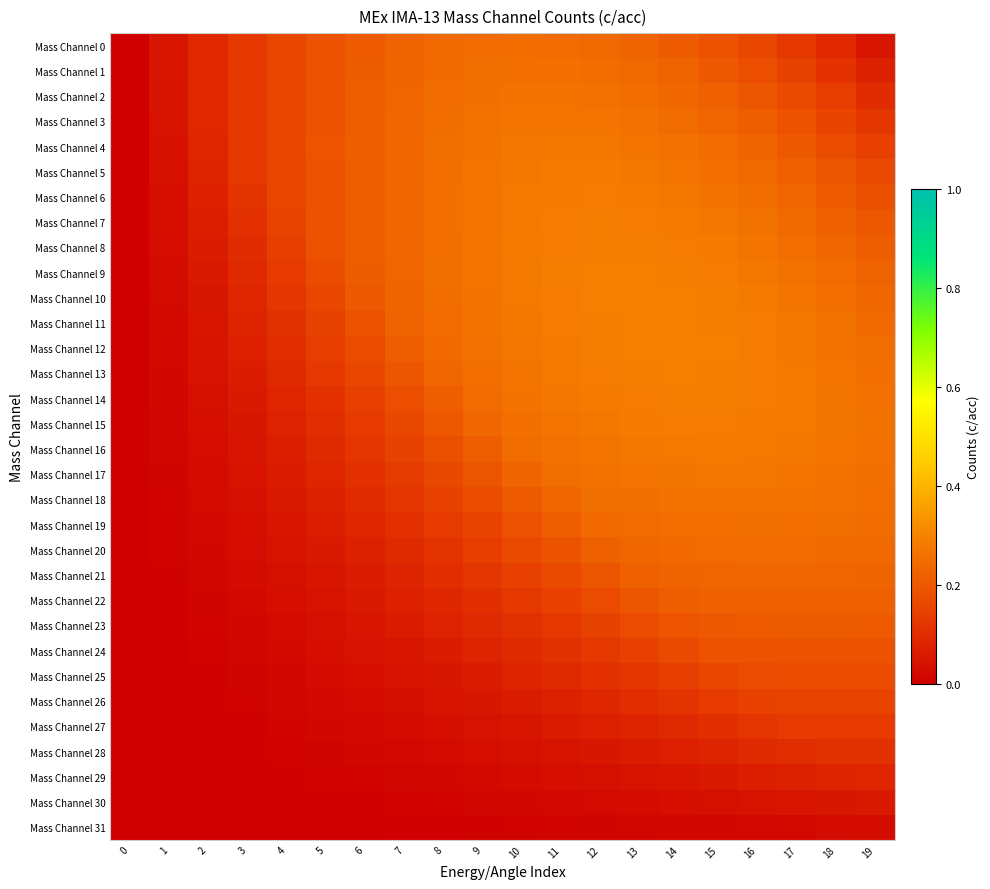

At 4, list the series in order from smallest to largest.

Mass Channel 31, Mass Channel 30, Mass Channel 29, Mass Channel 28, Mass Channel 27, Mass Channel 26, Mass Channel 25, Mass Channel 24, Mass Channel 23, Mass Channel 22, Mass Channel 21, Mass Channel 20, Mass Channel 19, Mass Channel 18, Mass Channel 17, Mass Channel 16, Mass Channel 15, Mass Channel 14, Mass Channel 13, Mass Channel 12, Mass Channel 11, Mass Channel 10, Mass Channel 9, Mass Channel 8, Mass Channel 7, Mass Channel 0, Mass Channel 6, Mass Channel 1, Mass Channel 5, Mass Channel 2, Mass Channel 4, Mass Channel 3